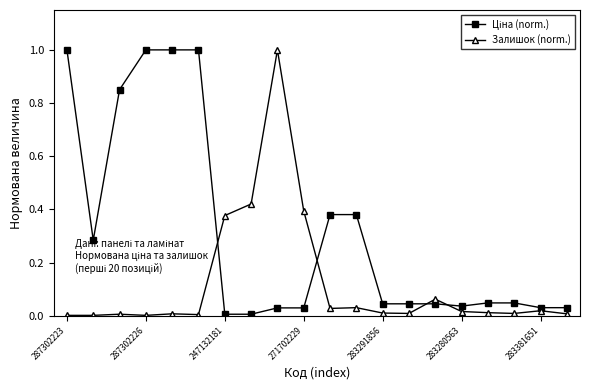

What is the greatest value displayed?

1.0